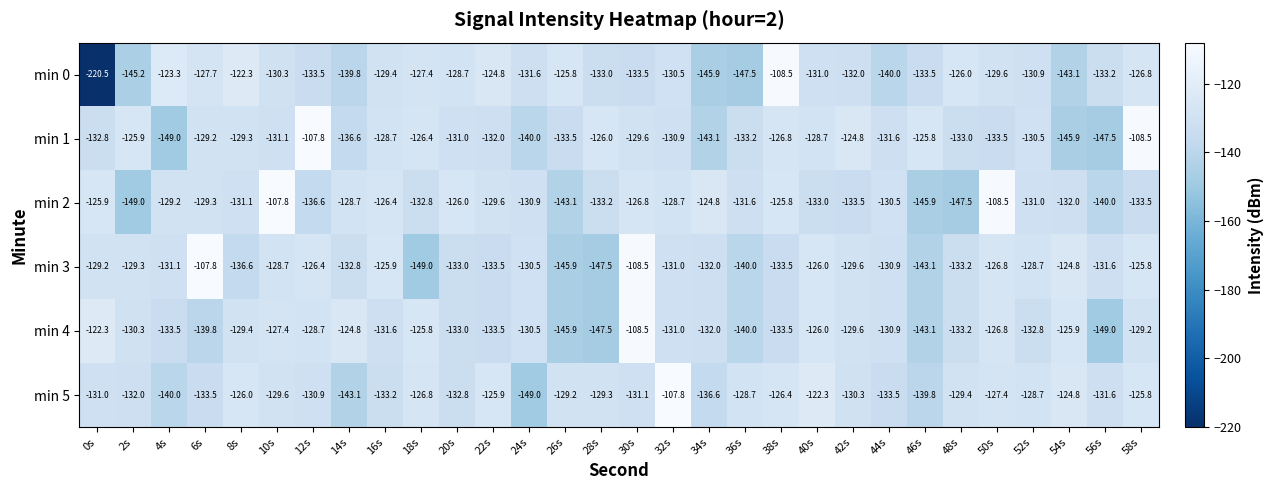

Read the min 5 value at 2s.

-132.0